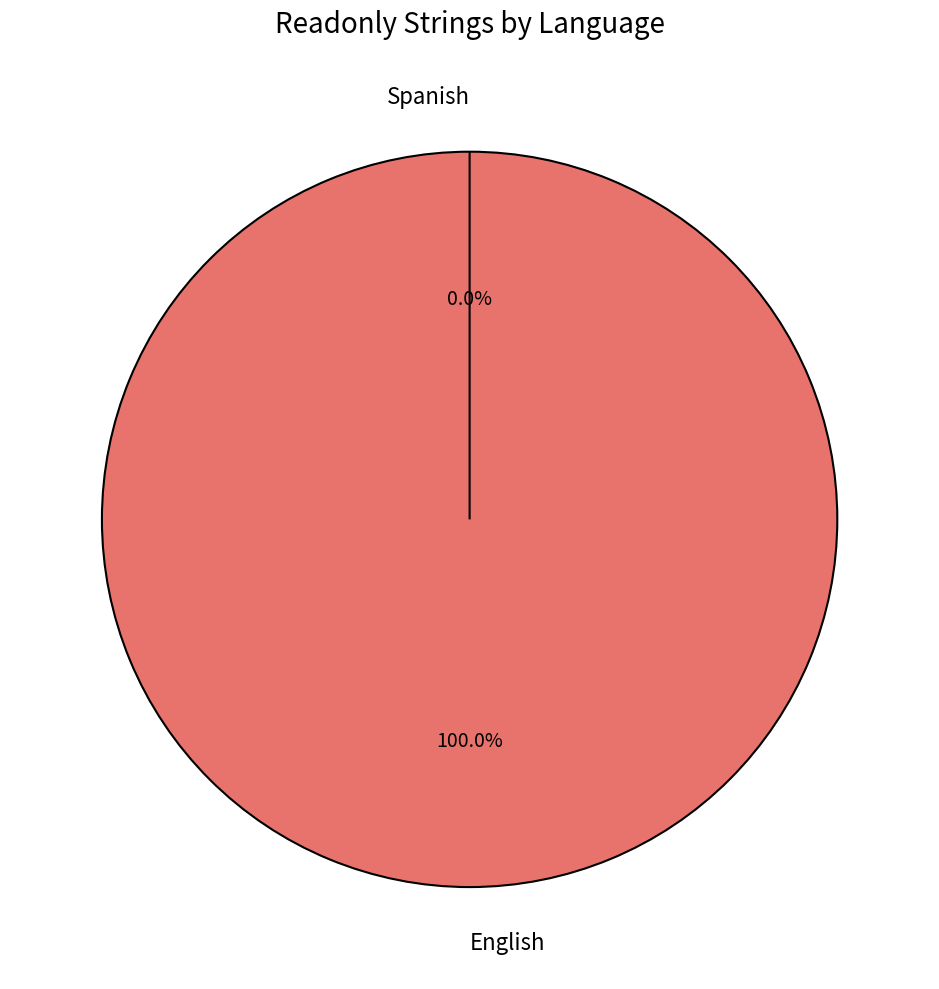

To the nearest percent, what is the difference between the English and Spanish slice percentages?

100%